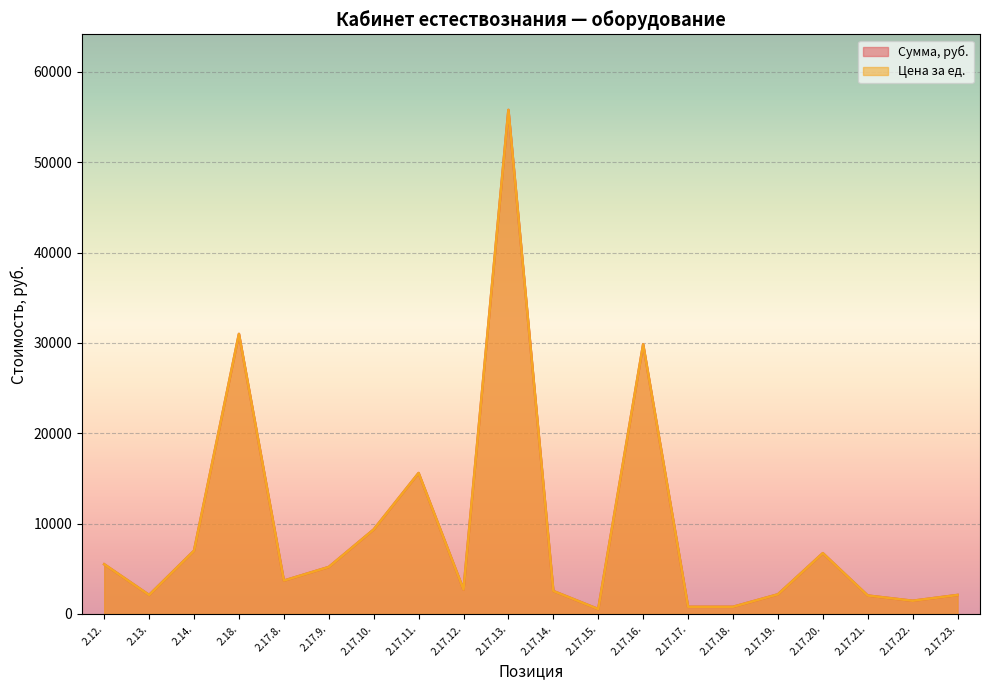

True or false: Сумма, руб. has more than 2 points higher than both neighbors.

True